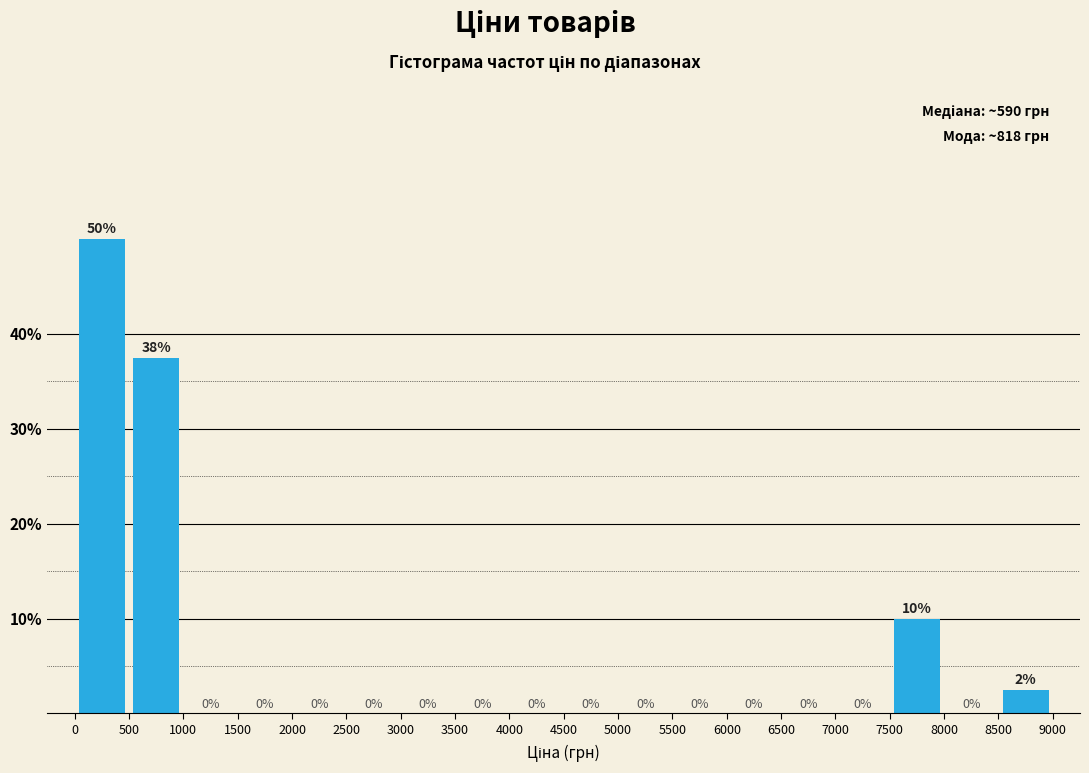

Over which range of the x-axis is the bar tallest?

0 to 500